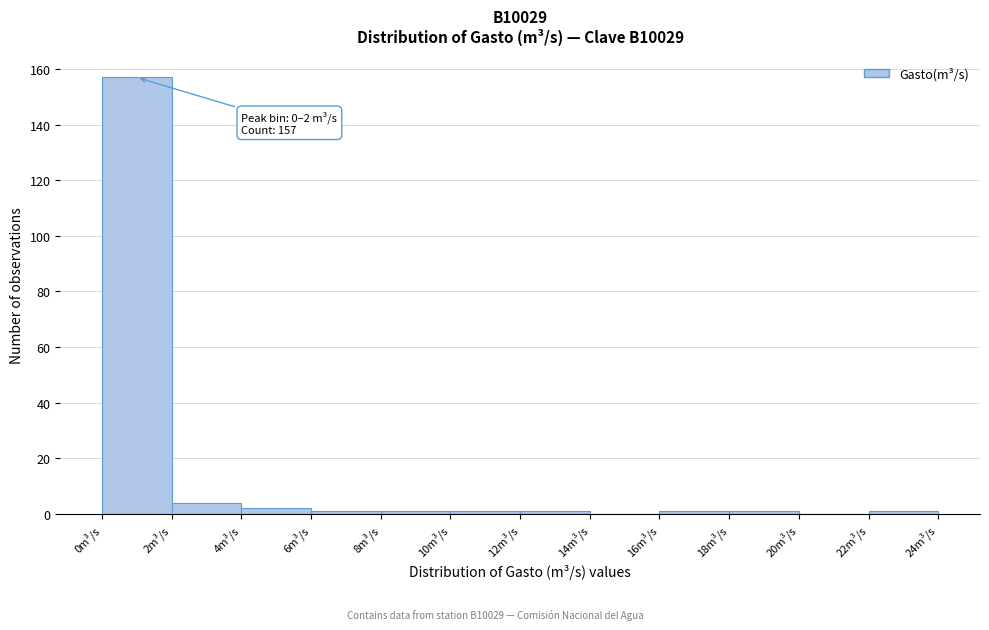

Which range on the x-axis has the tallest bar?

0 to 2